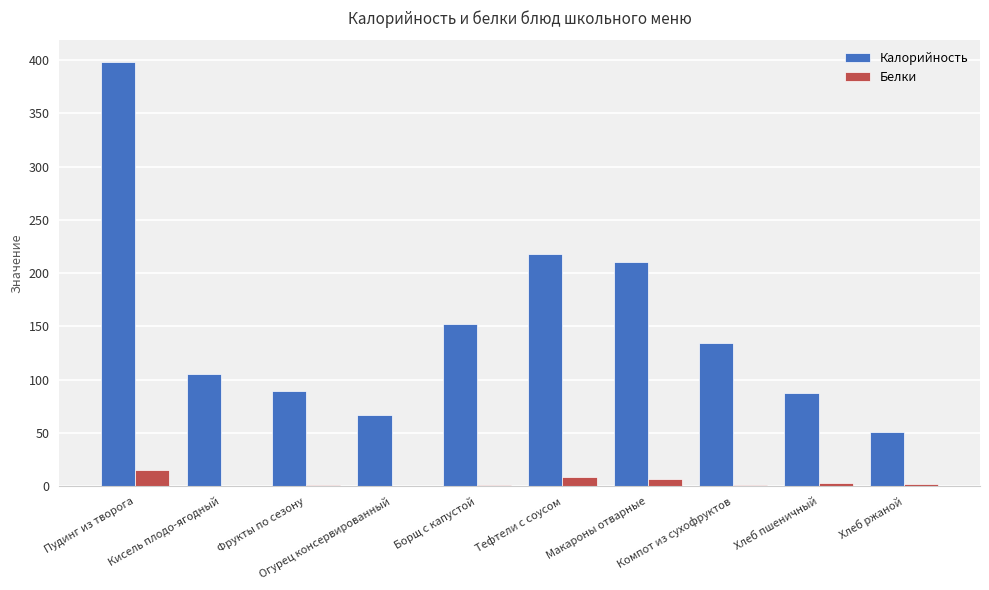

What is the sum of all Калорийность values?

1515.3